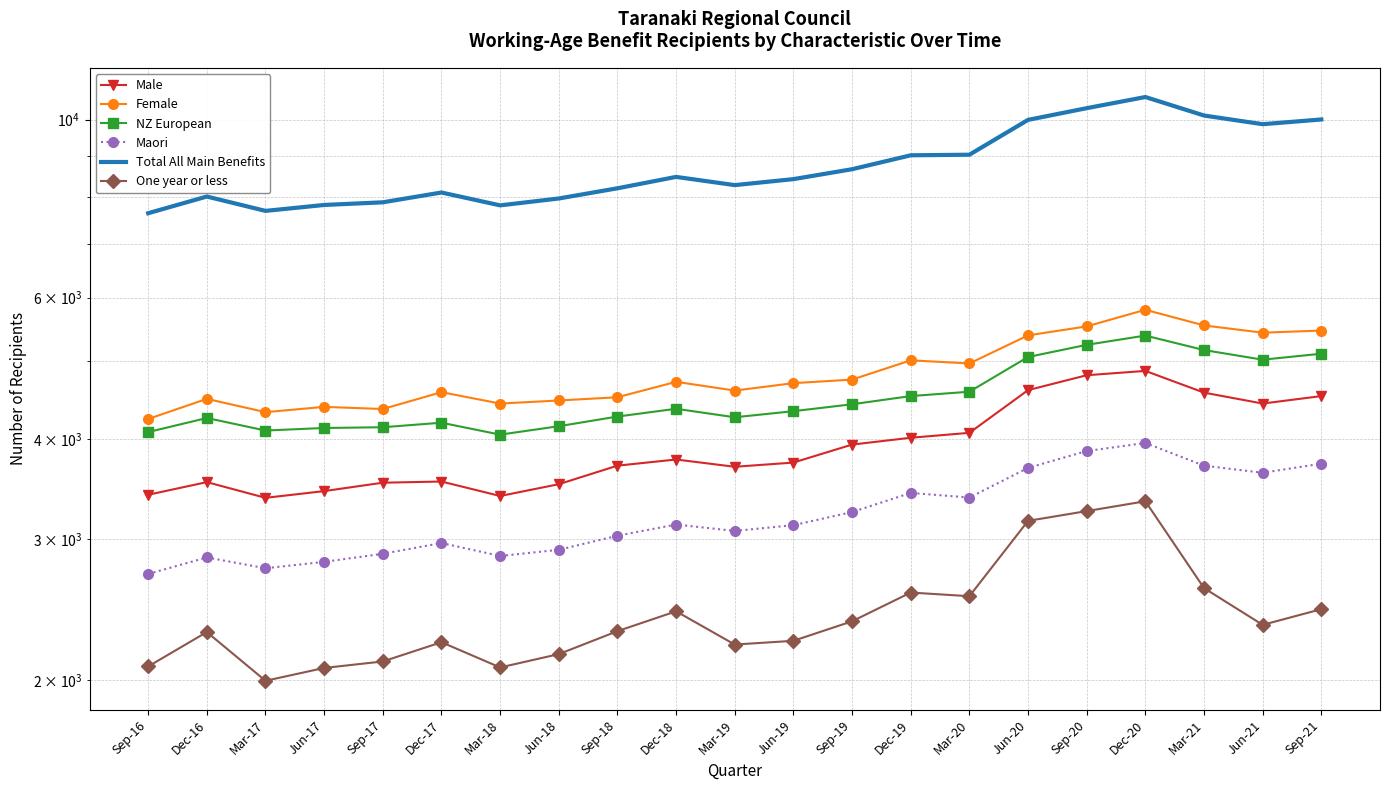

What is the sum of all NZ European values?

94800